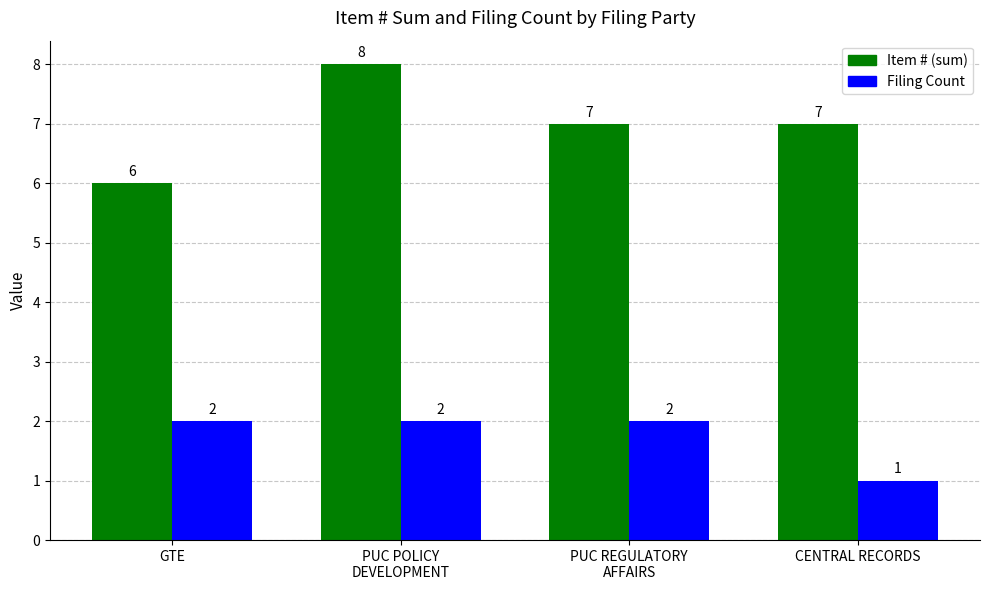

What is the difference between the maximum and minimum values in the Item # (sum) series?

2